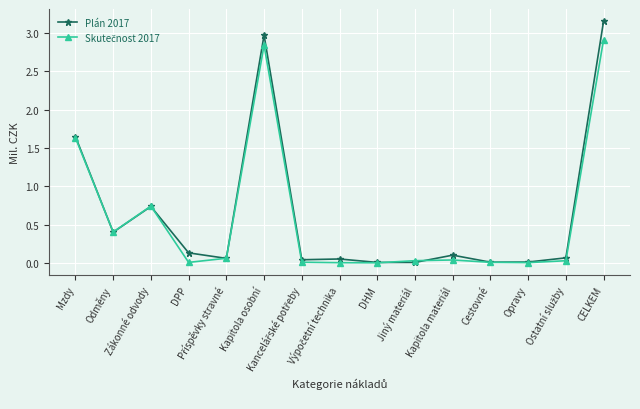

Which series has the largest range (max minus min)?

Plán 2017